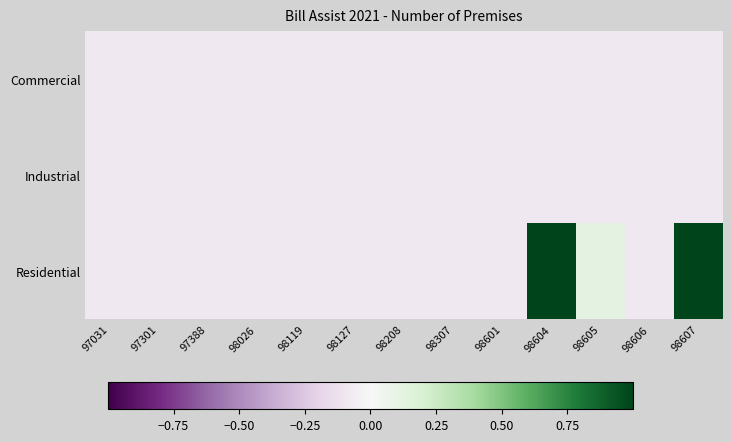

Reading left to right, extract all data points from this chart.

Commercial: 97031=-0.1	97301=-0.1	97388=-0.1	98026=-0.1	98119=-0.1	98127=-0.1	98208=-0.1	98307=-0.1	98601=-0.1	98604=-0.1	98605=-0.1	98606=-0.1	98607=-0.1
Industrial: 97031=-0.1	97301=-0.1	97388=-0.1	98026=-0.1	98119=-0.1	98127=-0.1	98208=-0.1	98307=-0.1	98601=-0.1	98604=-0.1	98605=-0.1	98606=-0.1	98607=-0.1
Residential: 97031=-0.1	97301=-0.1	97388=-0.1	98026=-0.1	98119=-0.1	98127=-0.1	98208=-0.1	98307=-0.1	98601=-0.1	98604=1.0	98605=0.1	98606=-0.1	98607=1.0